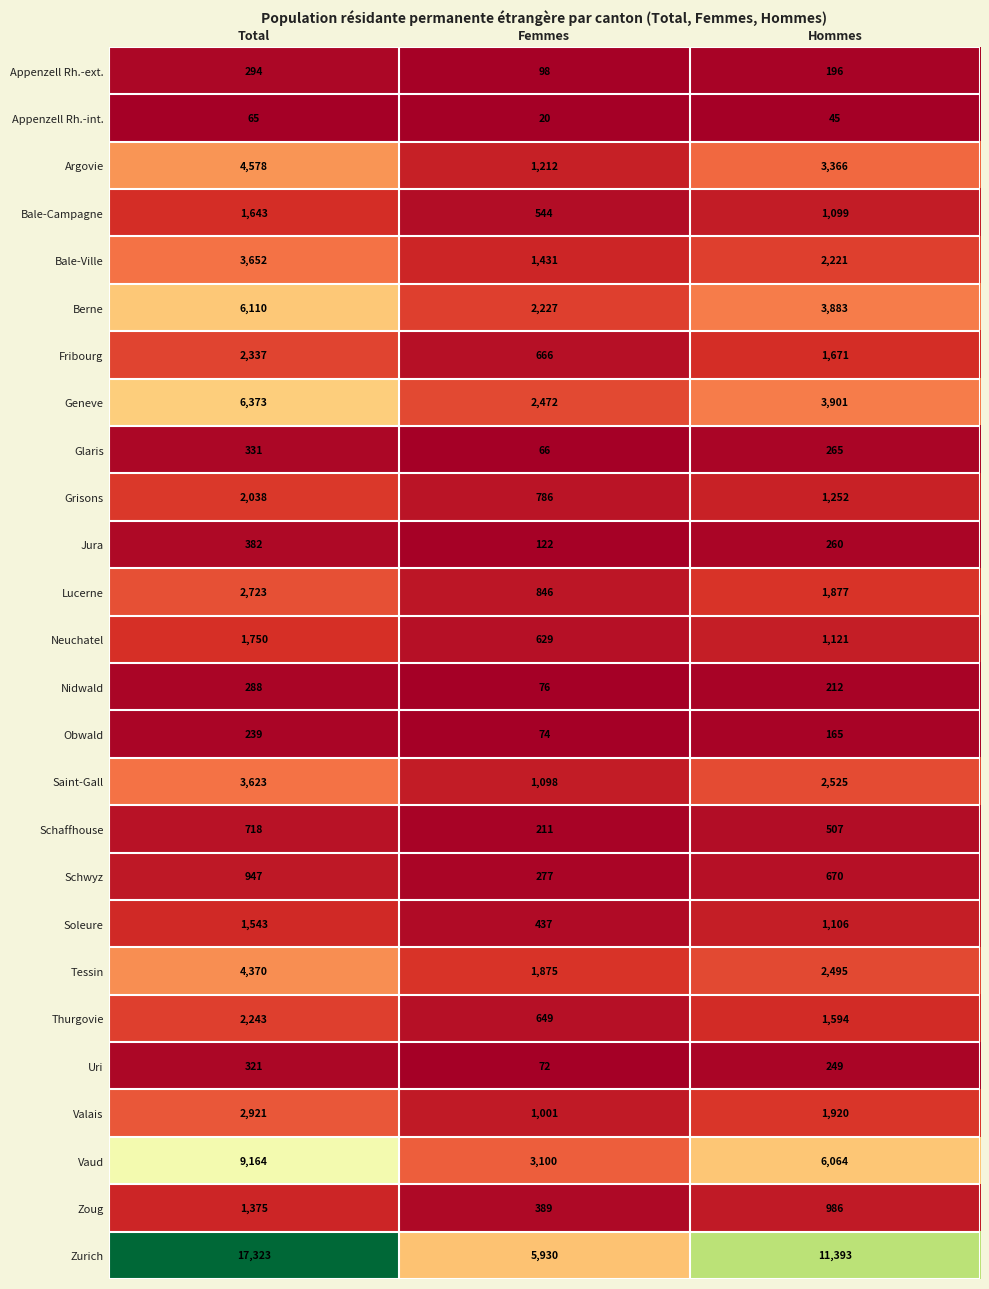

At how many categories does at least one series exceed 15761?

1